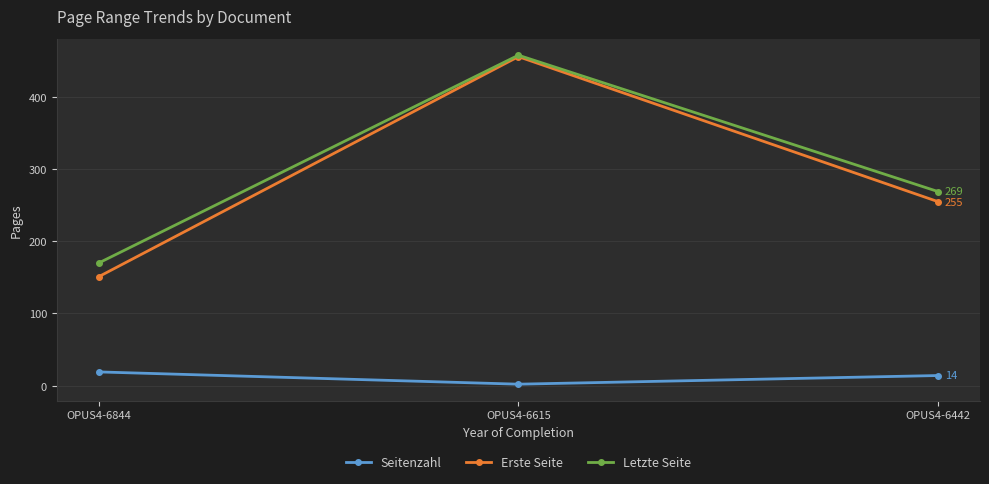

Does the chart display data point markers on the line(s)?

Yes